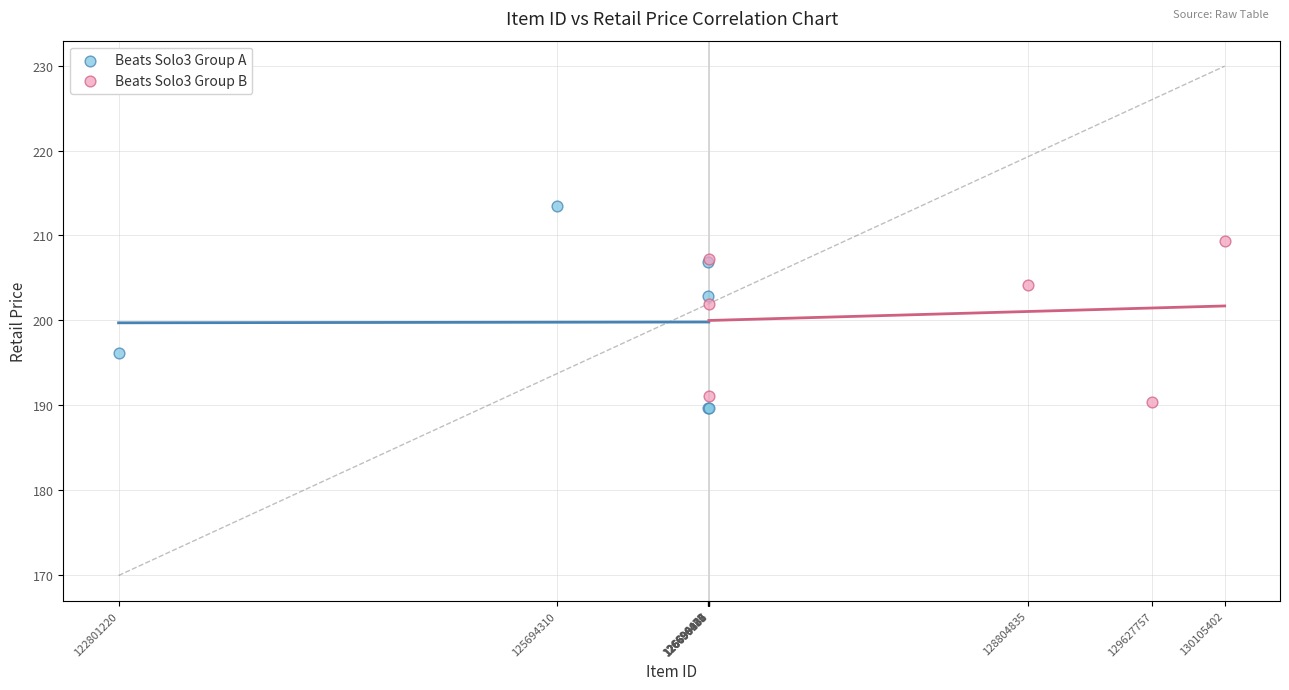

Which series has the largest Y range (max minus min)?

Beats Solo3 Group A